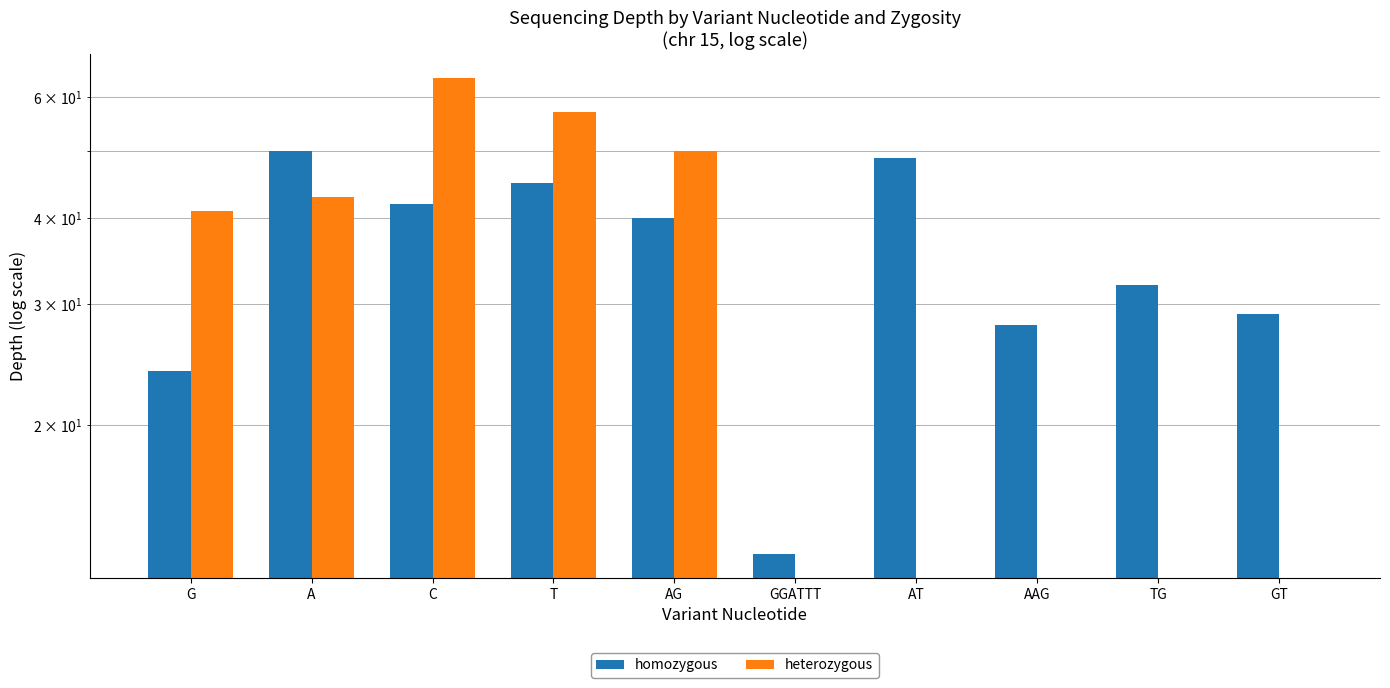

The value of heterozygous at AAG is 22. True or false?

False